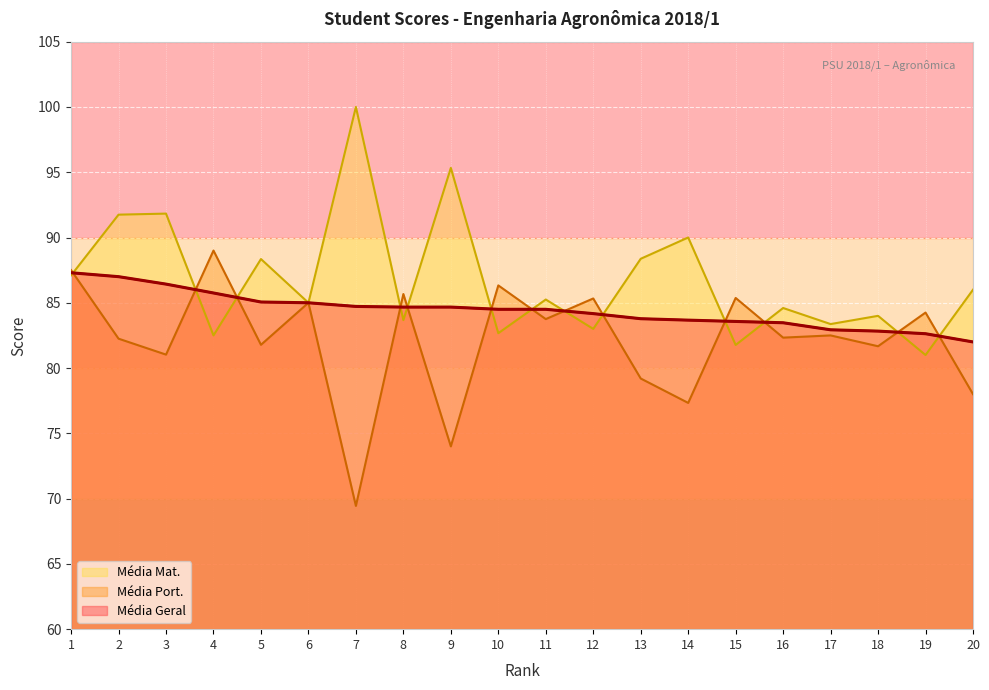

Between which two adjacent categories do Média Mat. and Média Geral first intersect?

1 and 2